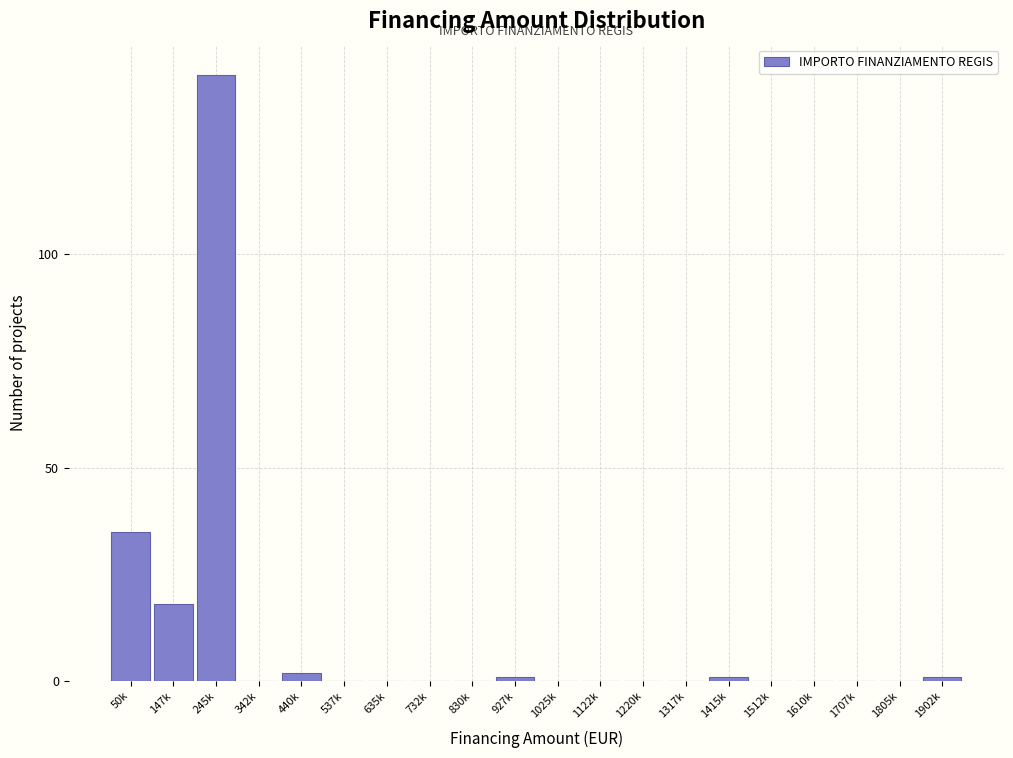

Reading left to right, what are all the values shown in this chart?

50k=35	147k=18	245k=142	342k=0	440k=2	537k=0	635k=0	732k=0	830k=0	927k=1	1025k=0	1122k=0	1220k=0	1317k=0	1415k=1	1512k=0	1610k=0	1707k=0	1805k=0	1902k=1